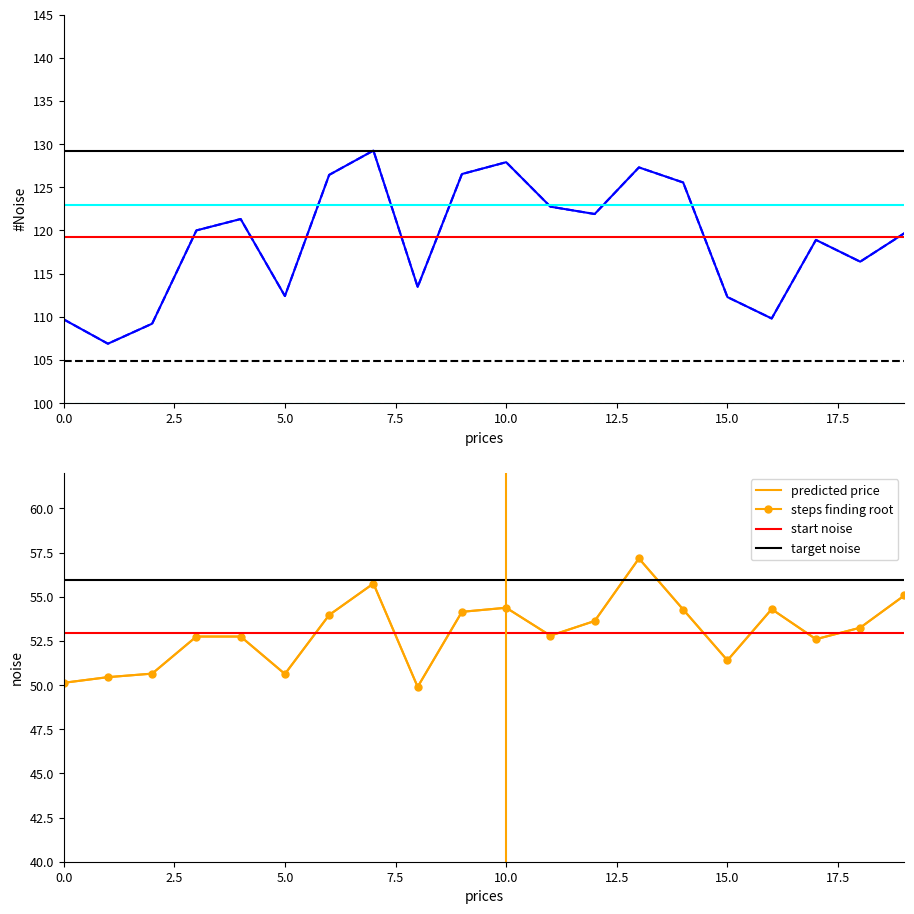

Is it true that P1 equals 109.2 at 02:00?

True